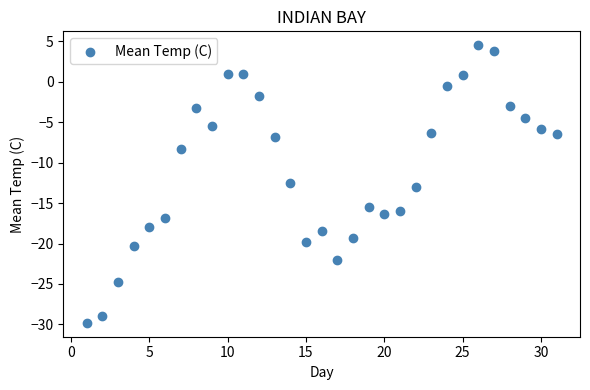

What is the range of Y values (max minus min)?

34.3